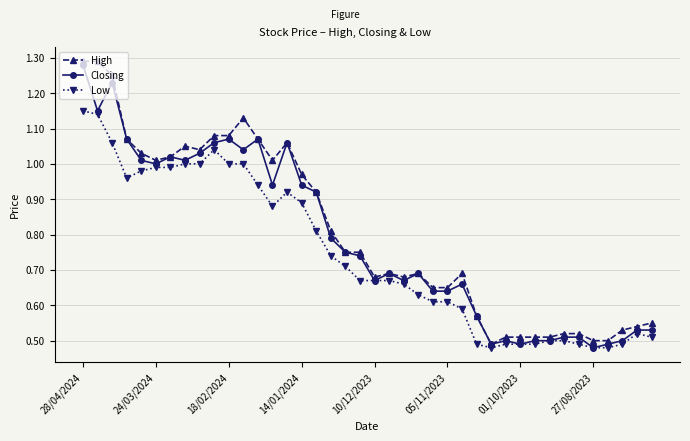

At which category is the sum across all series the highest?

28/04/2024